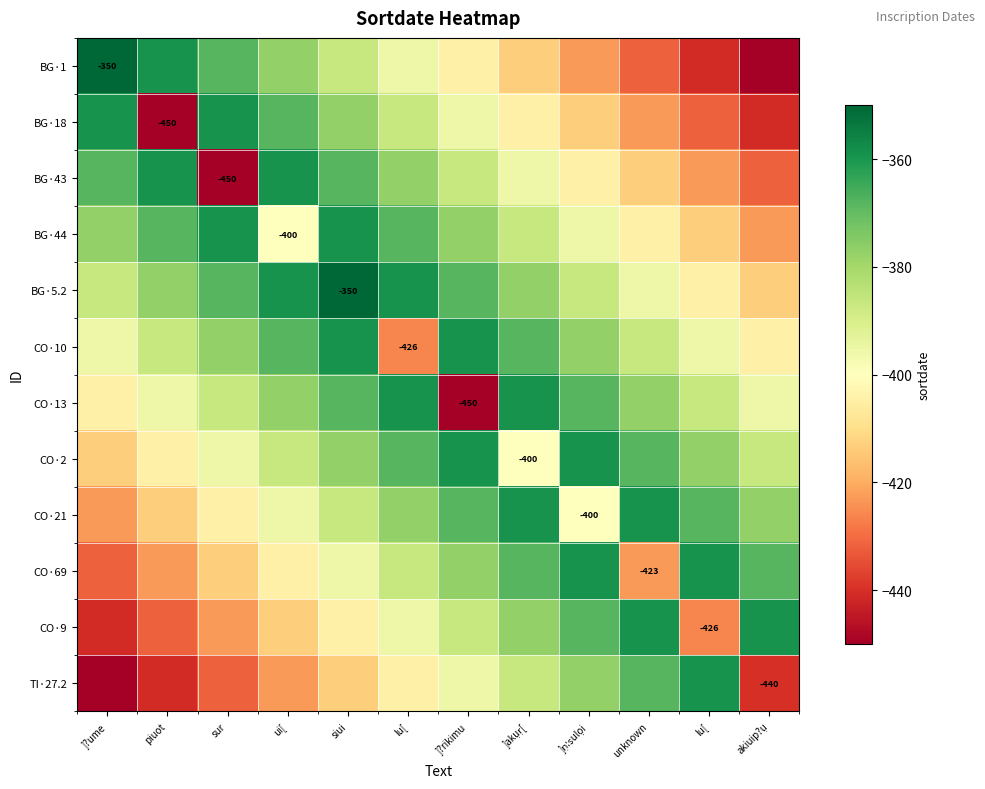

Is it true that BG·43 equals -547.0 at ]?rikimu?

False